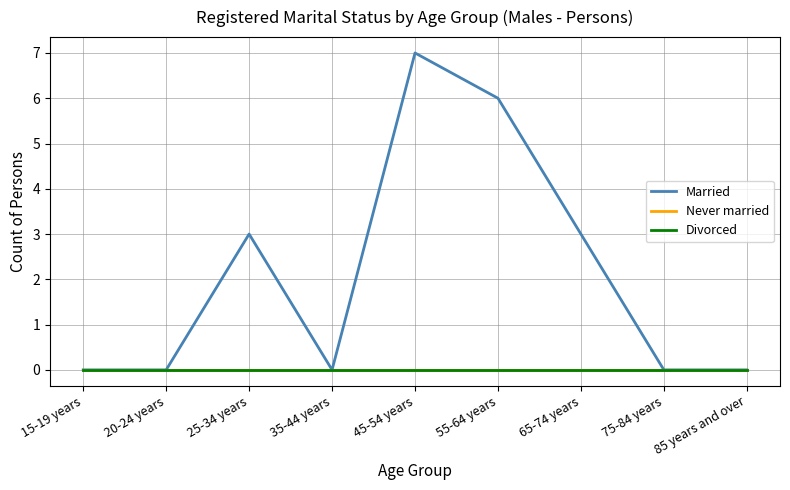

Does the chart have visible grid lines?

Yes